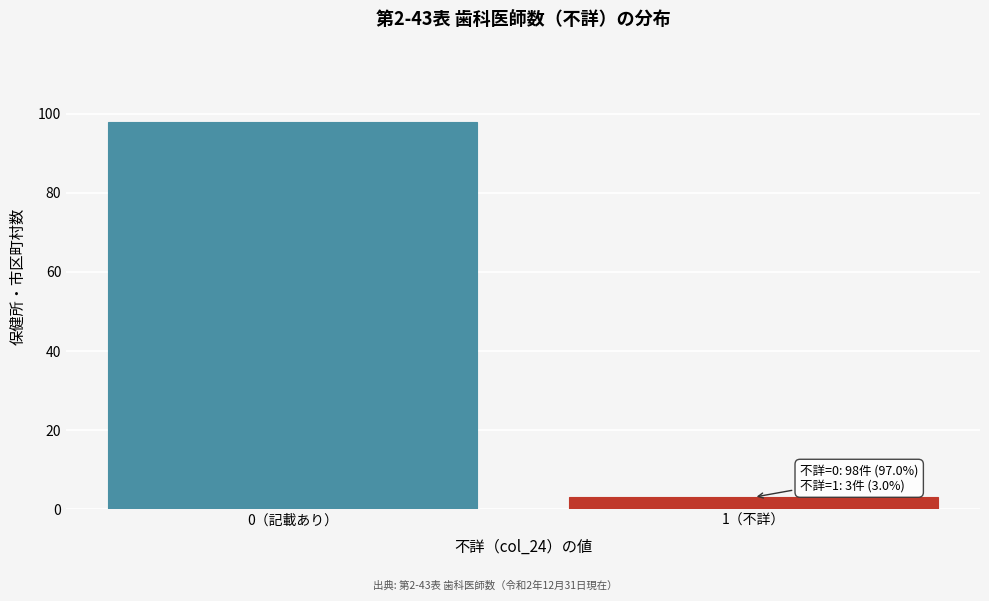

Reading left to right, transcribe all the data shown in this chart.

0（記載あり）=98	1（不詳）=3